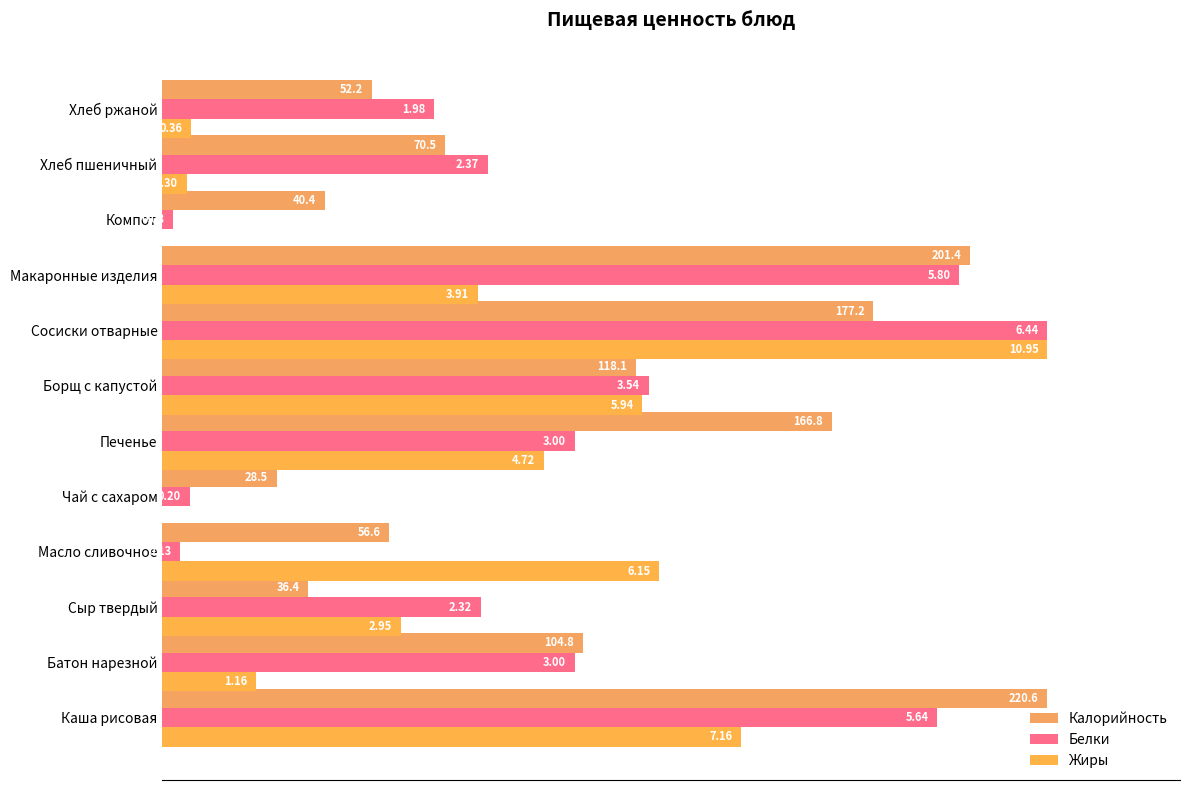

Rank the series by their maximum value, from lowest to highest.

Калорийность, Белки, Жиры